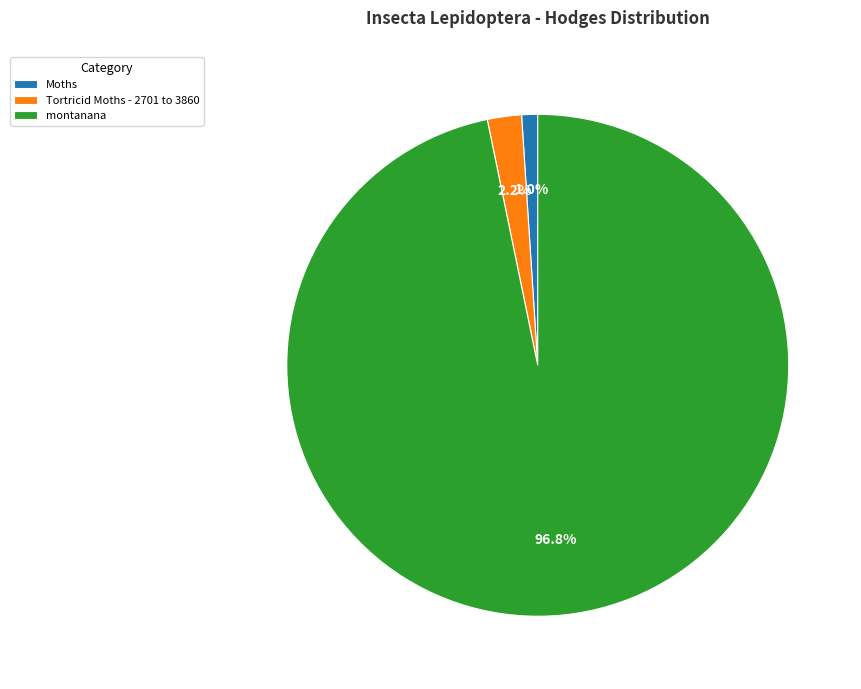

To the nearest percent, what portion does Tortricid Moths - 2701 to 3860 represent?

2%